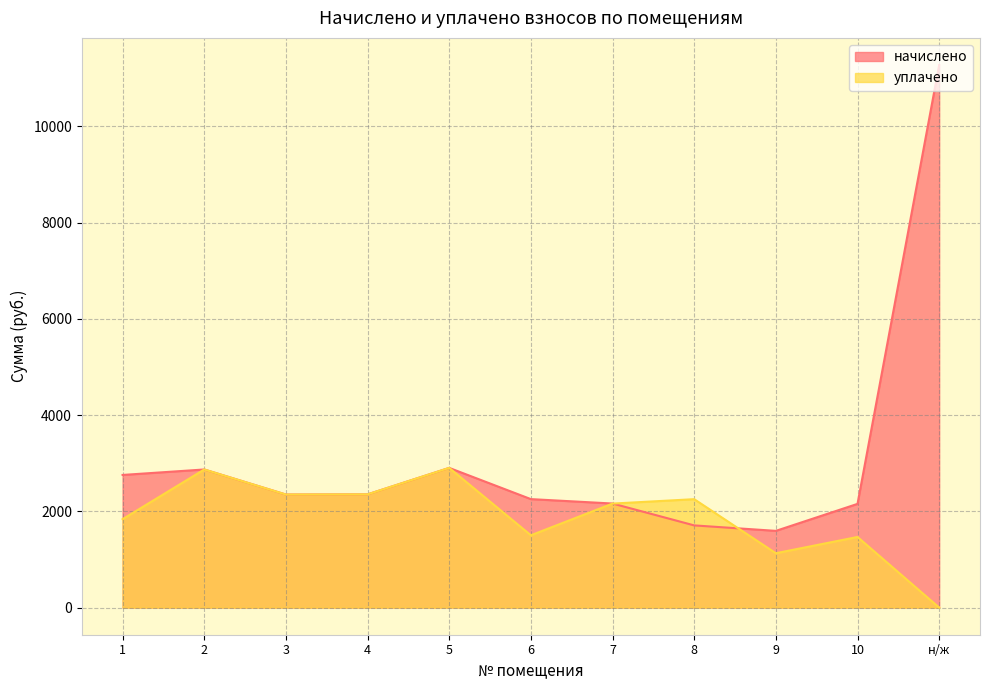

How many values in the начислено series are below 2349?

5